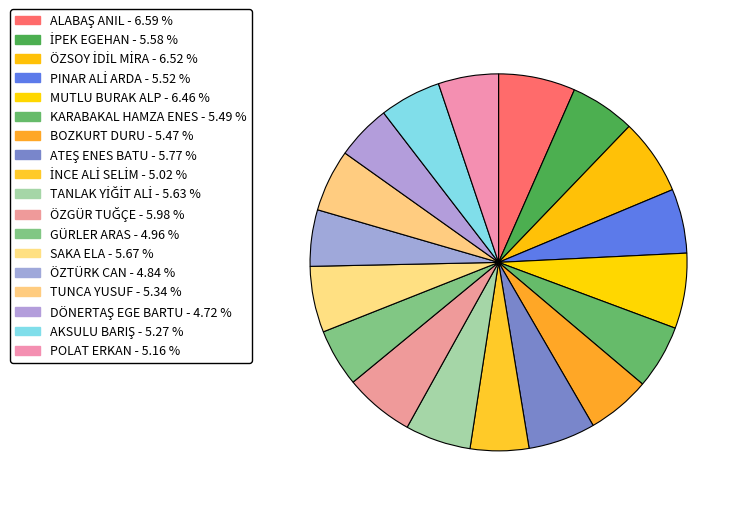

What percentage is NOT represented by POLAT ERKAN?

94.8%